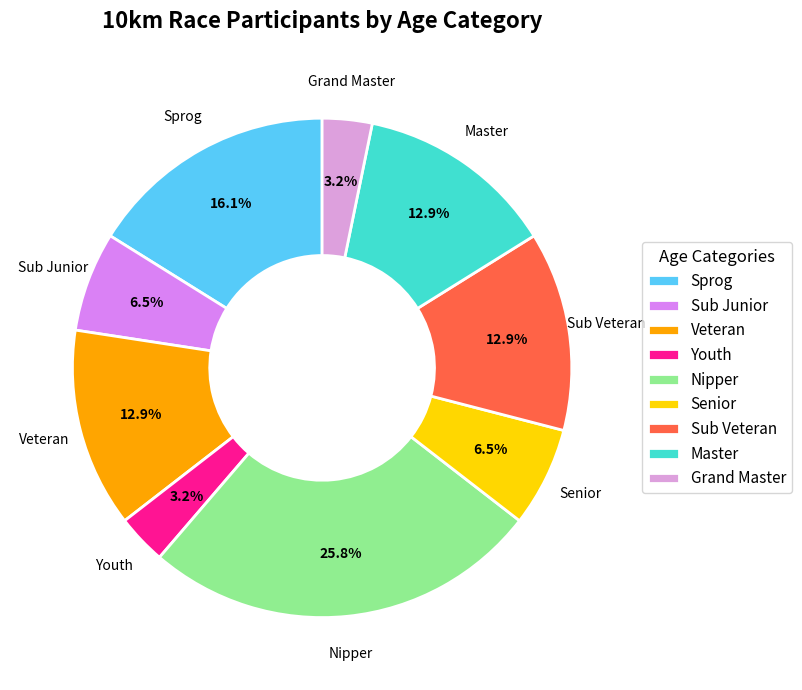

To the nearest percent, what is the difference between the Master and Sprog slice percentages?

3%